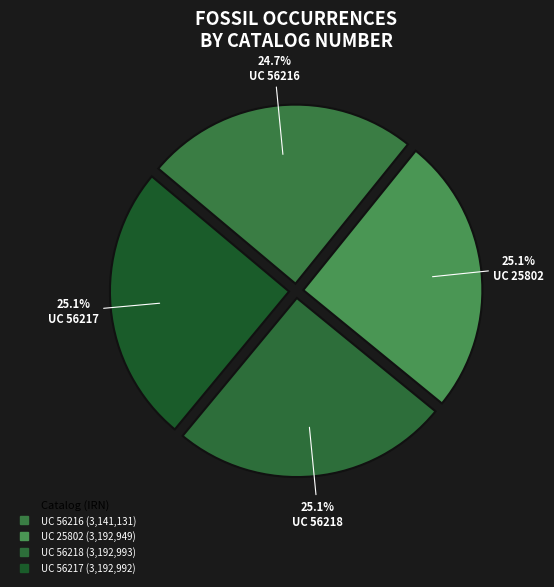

Is there a majority slice in this chart?

No